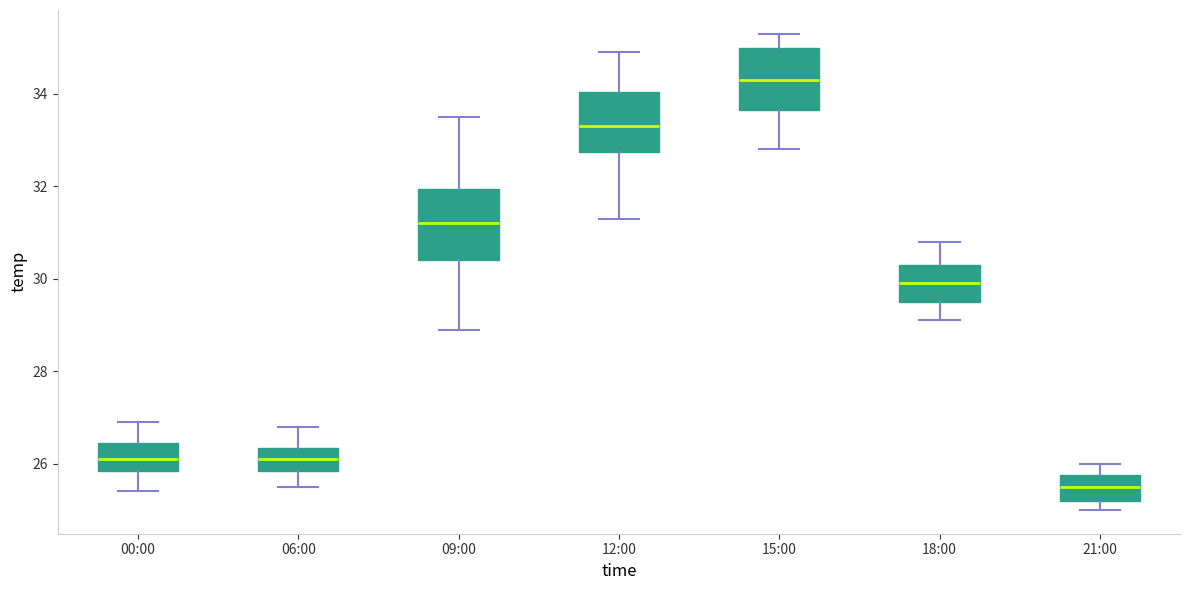

Comparing the boxes themselves (not the whiskers), which one is the tallest?

09:00